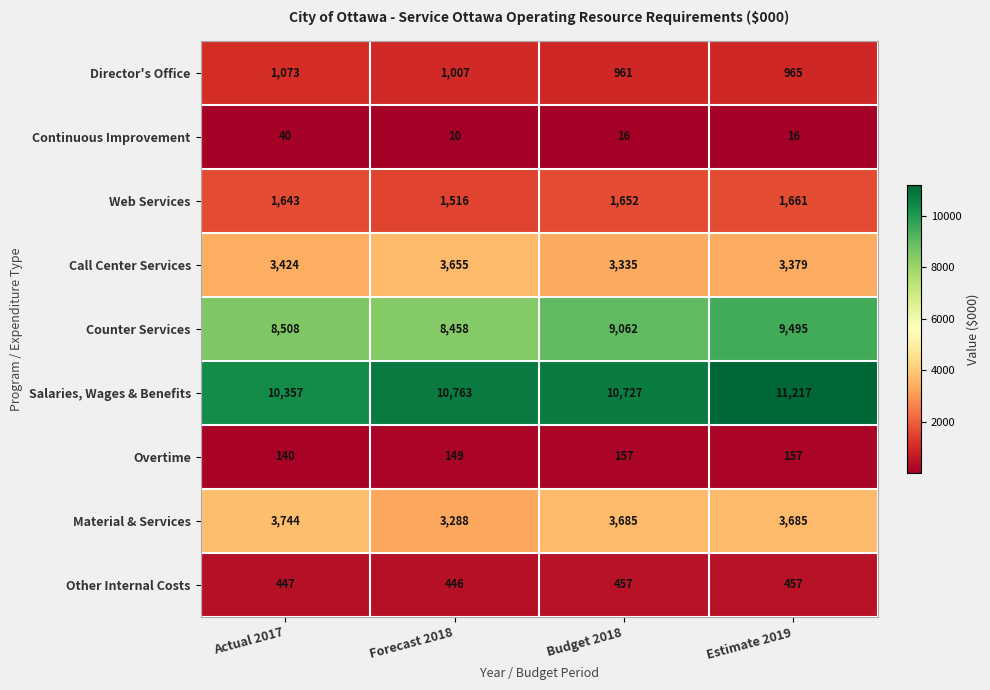

True or false: Call Center Services has a value of 5364 at Budget 2018.

False